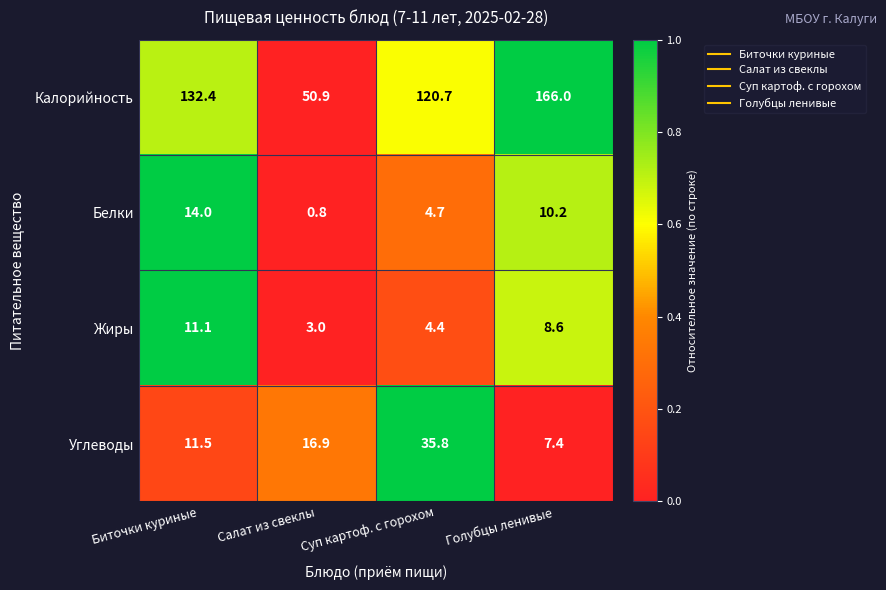

At which category is the sum across all series the highest?

Голубцы ленивые